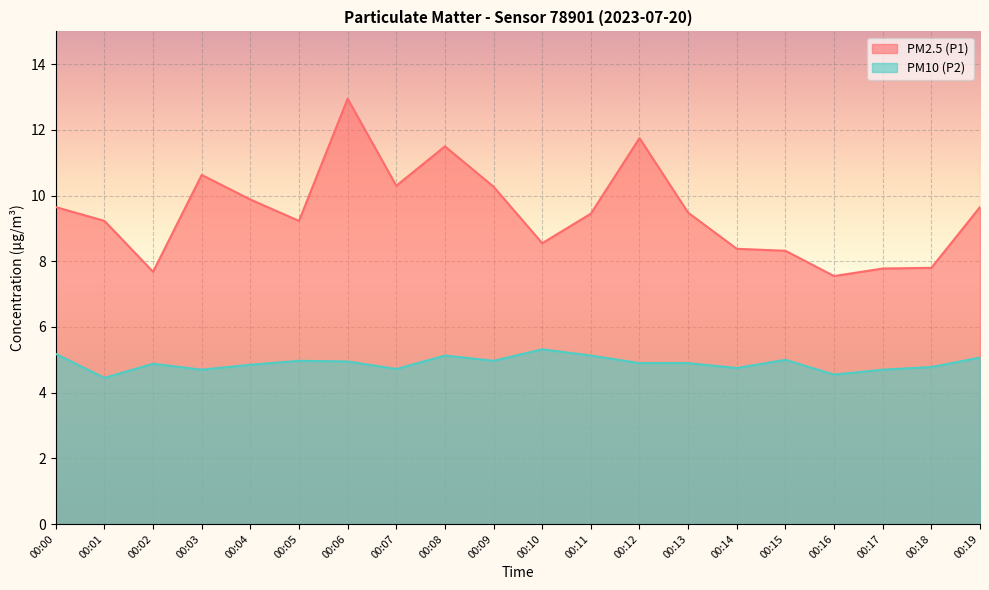

The PM2.5 (P1) series shows 13.3 at 00:02. True or false?

False